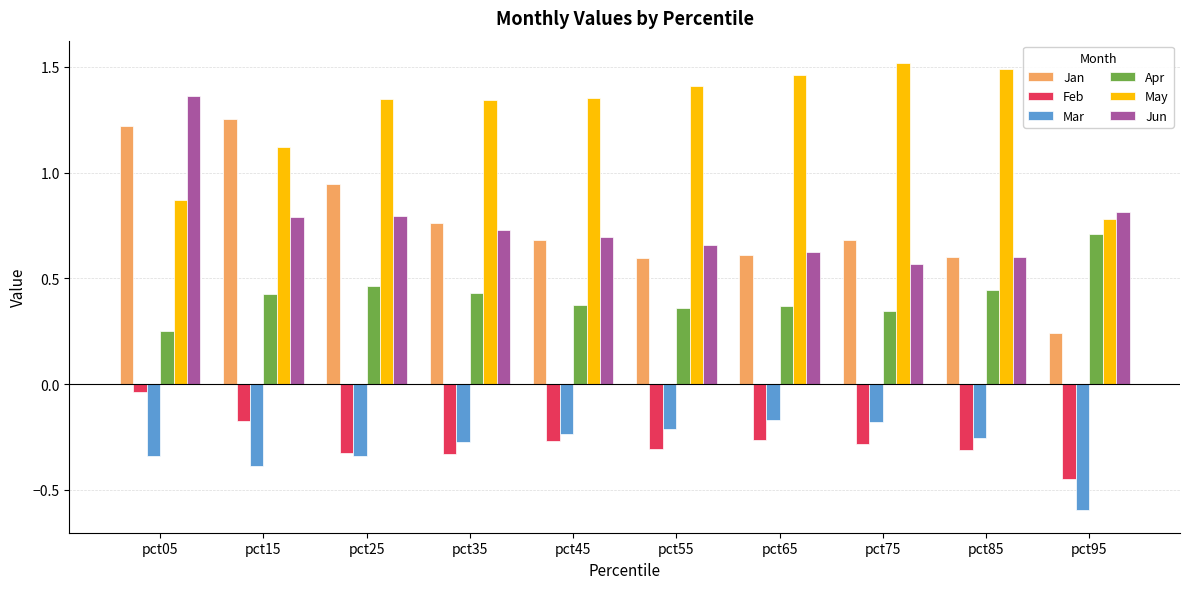

What is the sum of the May values at pct45 and pct95?

2.1